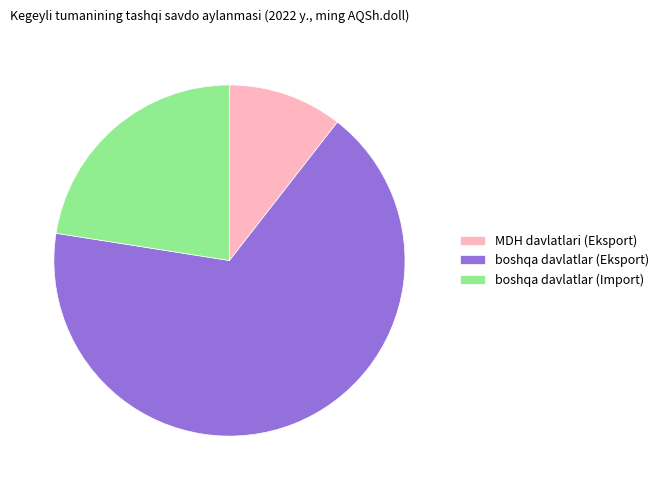

Which category has the smallest portion of the pie?

MDH davlatlari (Eksport)